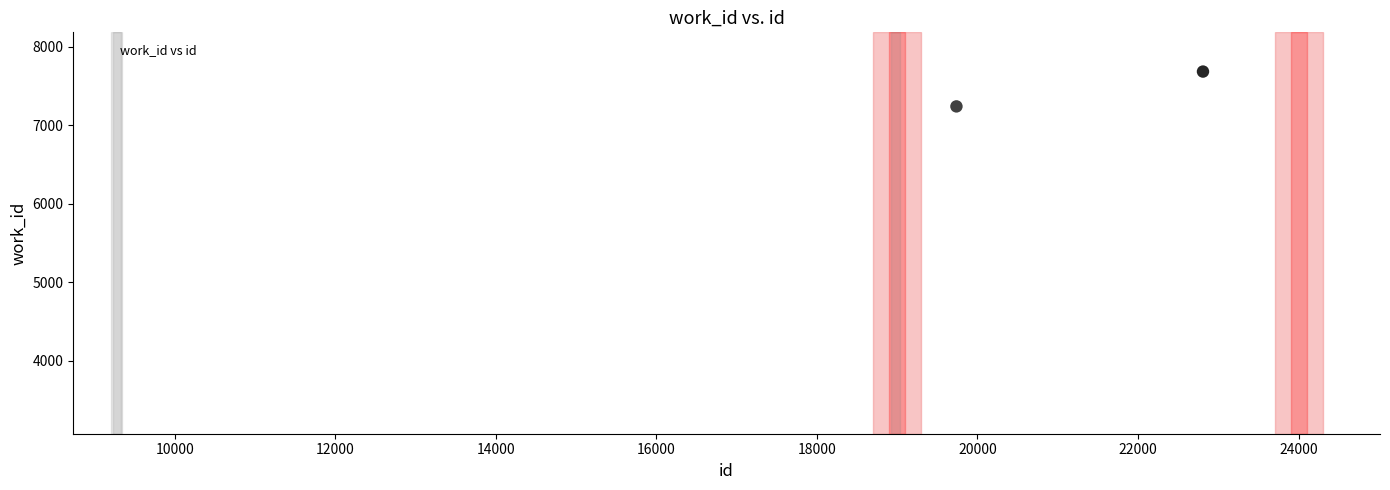

What Y value in the scatter plot is closest to 5626?

7240